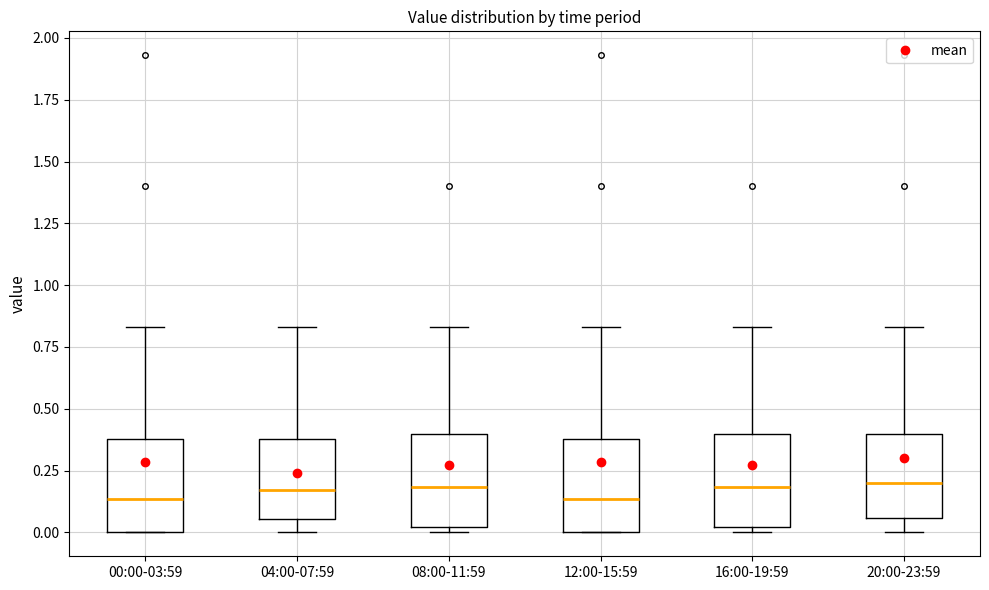

Reading left to right, transcribe this box plot: for each box, give where its median line is, the range the box spans, and where its two whiskers end, as read against the y-axis. The values are not printed on the chart, so give them approximately, as read against the axis.

00:00-03:59: median 0.15, box 0.00 to 0.40, whiskers 0.00 to 0.85
04:00-07:59: median 0.15, box 0.05 to 0.40, whiskers 0.00 to 0.85
08:00-11:59: median 0.20, box 0.00 to 0.40, whiskers 0.00 (just below the box's lower edge) to 0.85
12:00-15:59: median 0.15, box 0.00 to 0.40, whiskers 0.00 to 0.85
16:00-19:59: median 0.20, box 0.00 to 0.40, whiskers 0.00 (just below the box's lower edge) to 0.85
20:00-23:59: median 0.20, box 0.05 to 0.40, whiskers 0.00 to 0.85